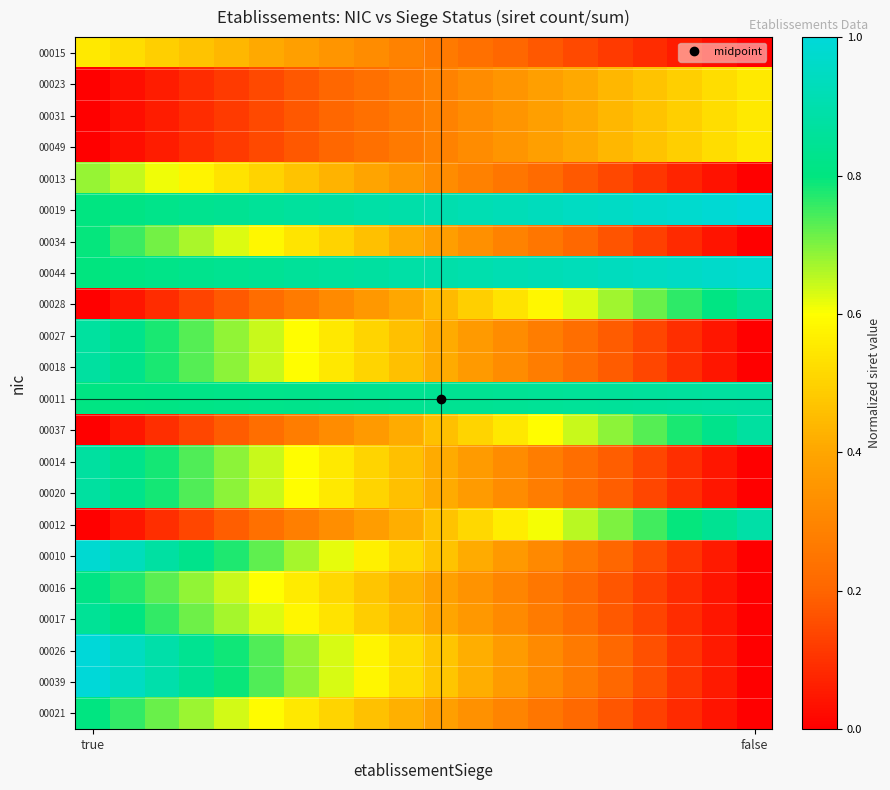

Rank the series by their maximum value, from highest to lowest.

00039, 00019, 00026, 00010, 00044, 00012, 00020, 00014, 00037, 00011, 00018, 00027, 00028, 00017, 00016, 00021, 00034, 00013, 00049, 00031, 00023, 00015